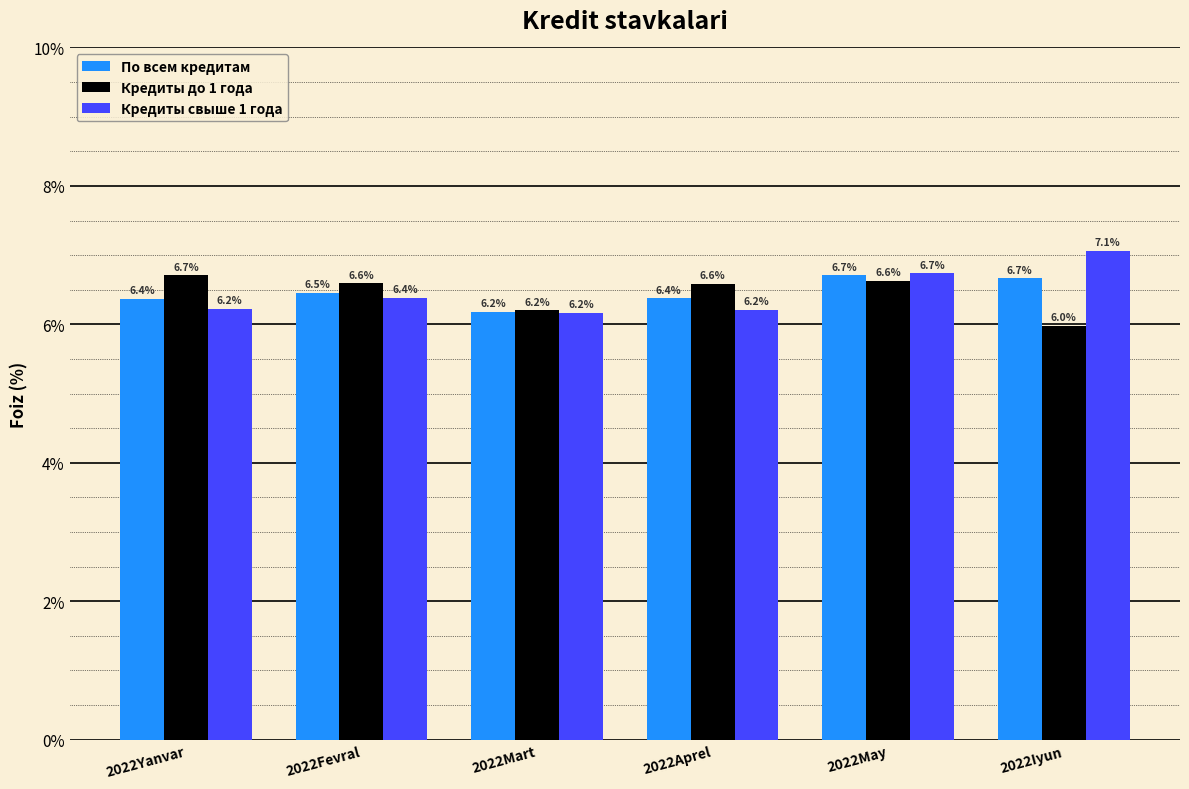

Are the bars grouped side by side (vs. stacked)?

Yes